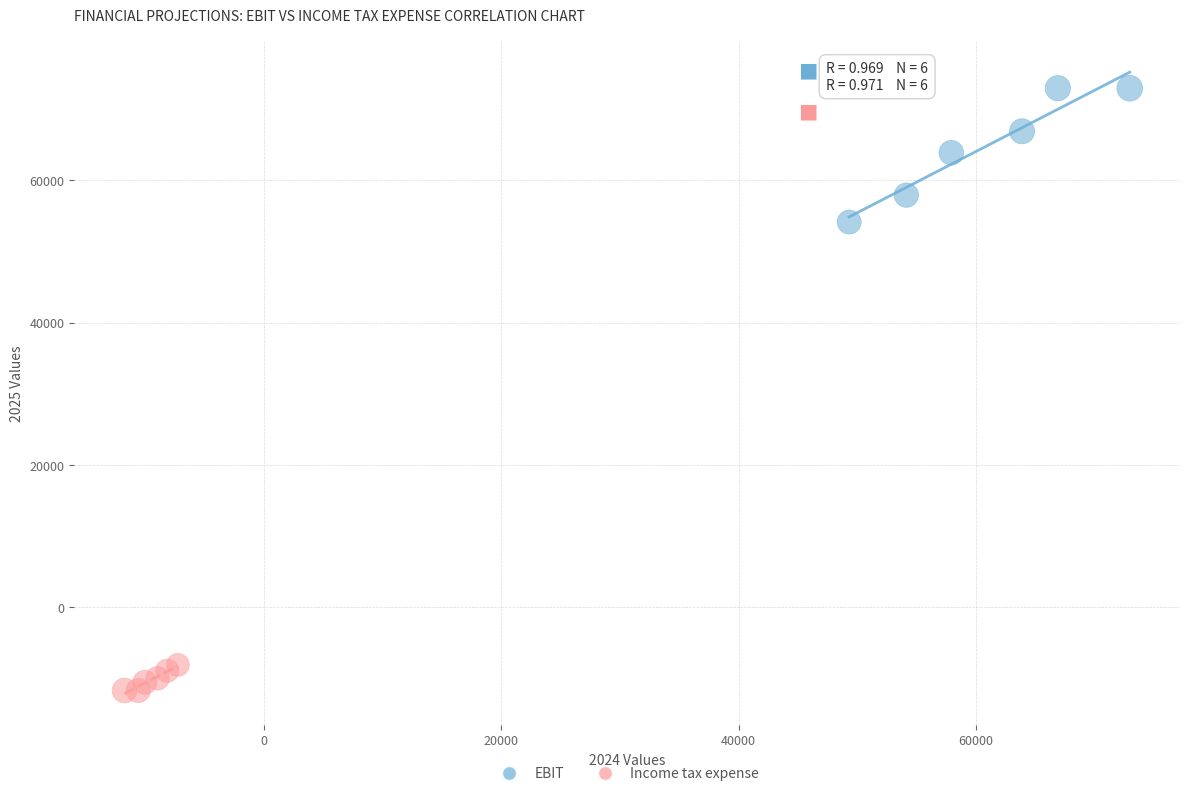

Which series contains the highest Y value?

EBIT